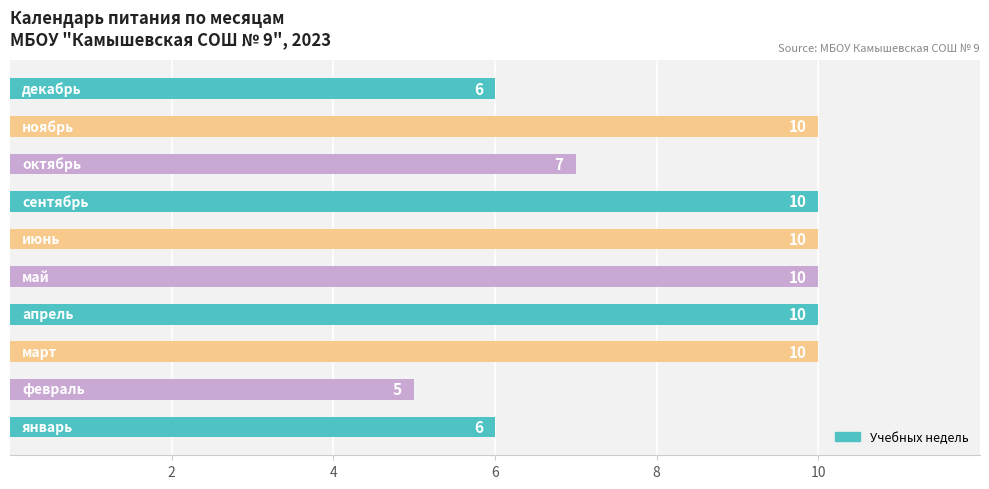

What is the difference between the maximum and minimum values?

5